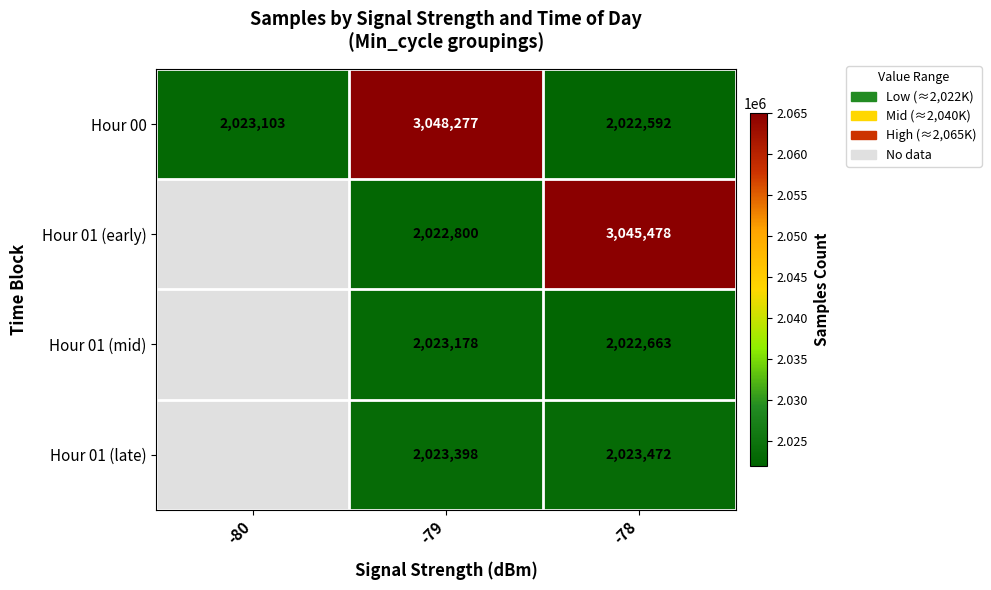

At which category is the sum across all series the highest?

-79